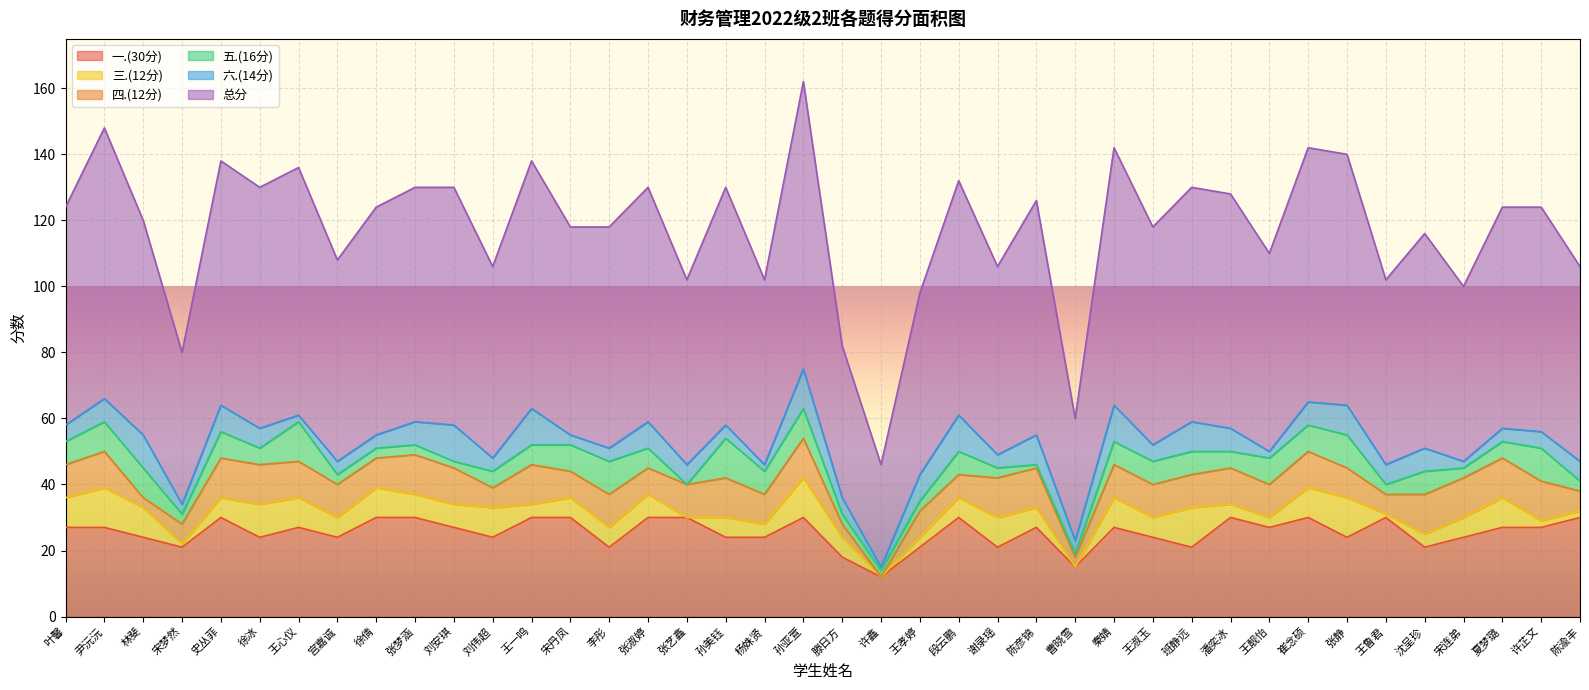

At which label is 总分 closest to 59?

陈渝丰